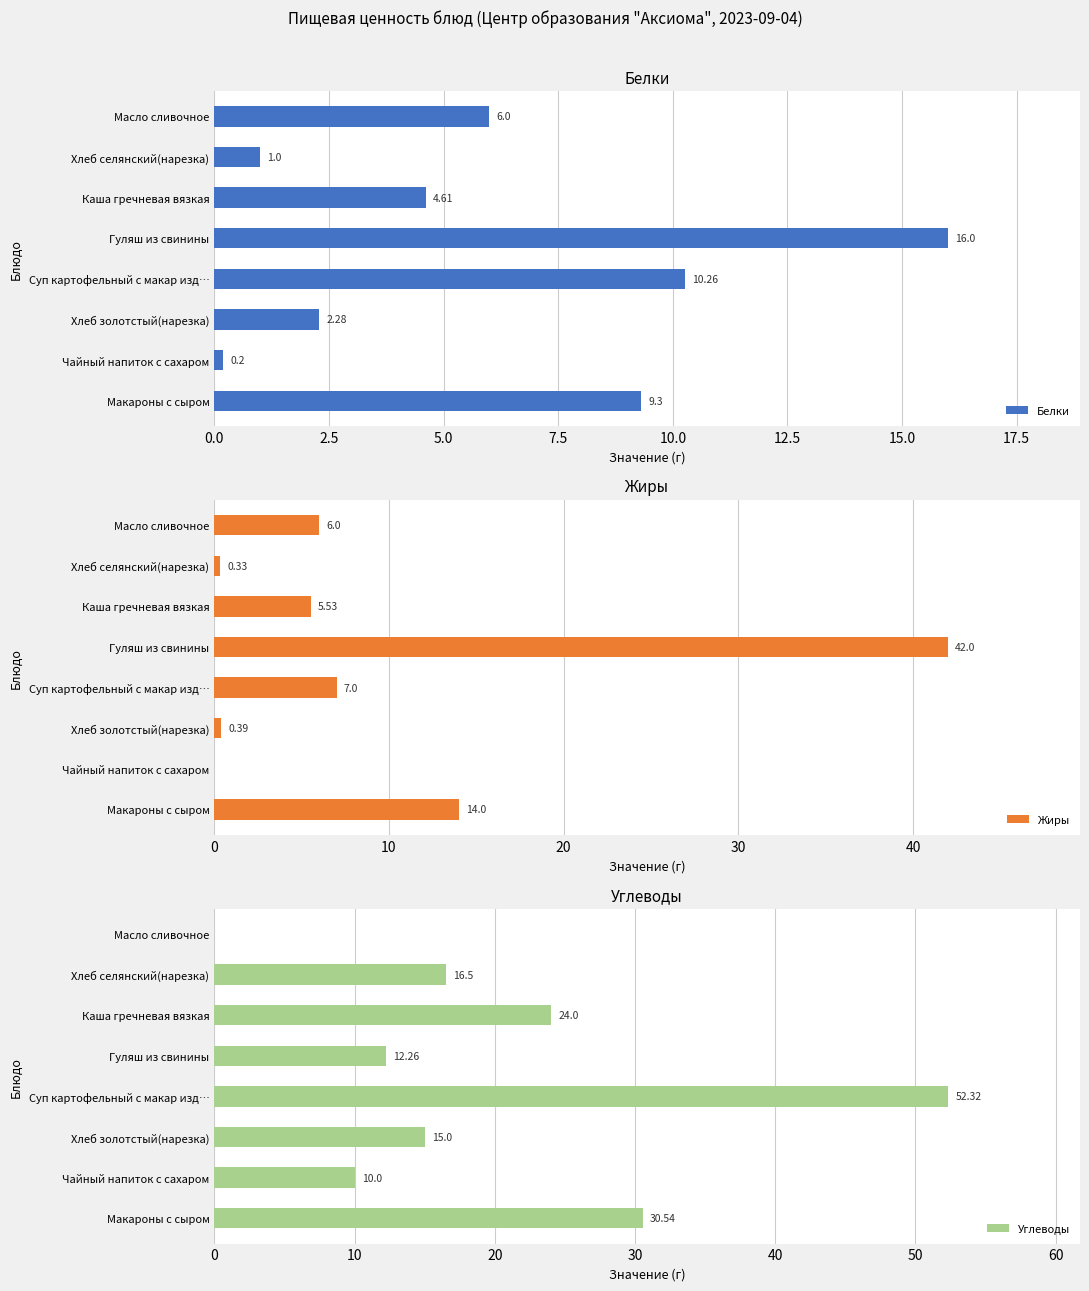

How many data points does each series have?

8